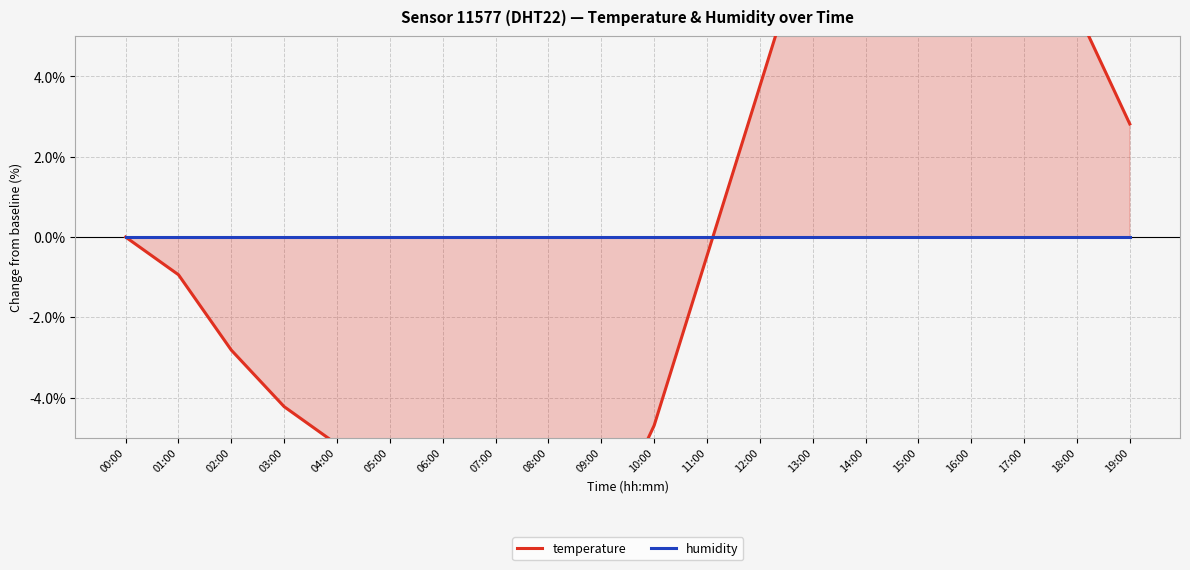

List the labels in order of temperature value, smallest first.

08:00, 07:00, 09:00, 06:00, 05:00, 04:00, 10:00, 03:00, 02:00, 01:00, 11:00, 00:00, 19:00, 12:00, 18:00, 13:00, 17:00, 14:00, 16:00, 15:00